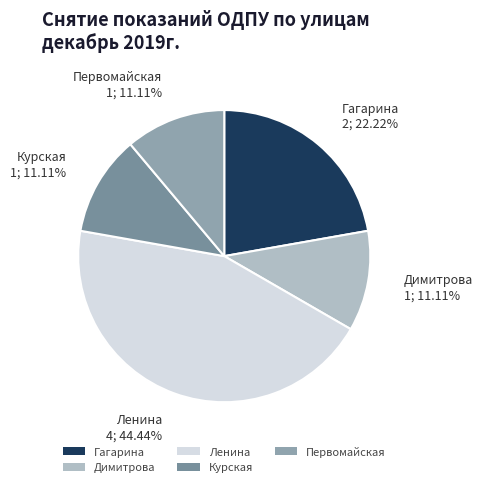

To the nearest percent, what is the average slice percentage?

20%